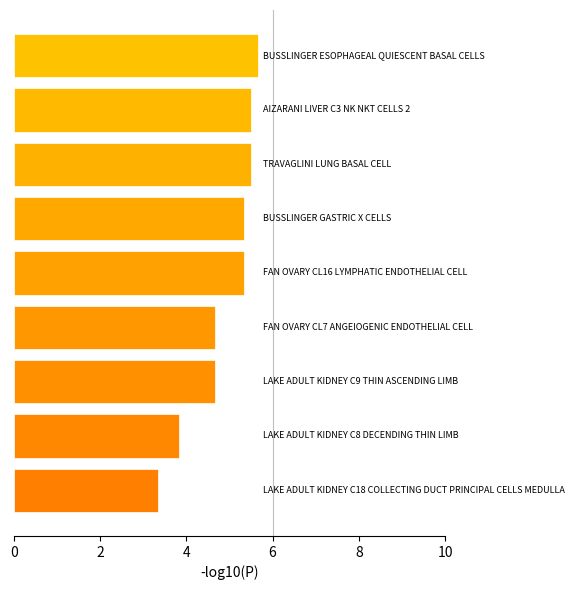

What is the sum of all values?

43.8